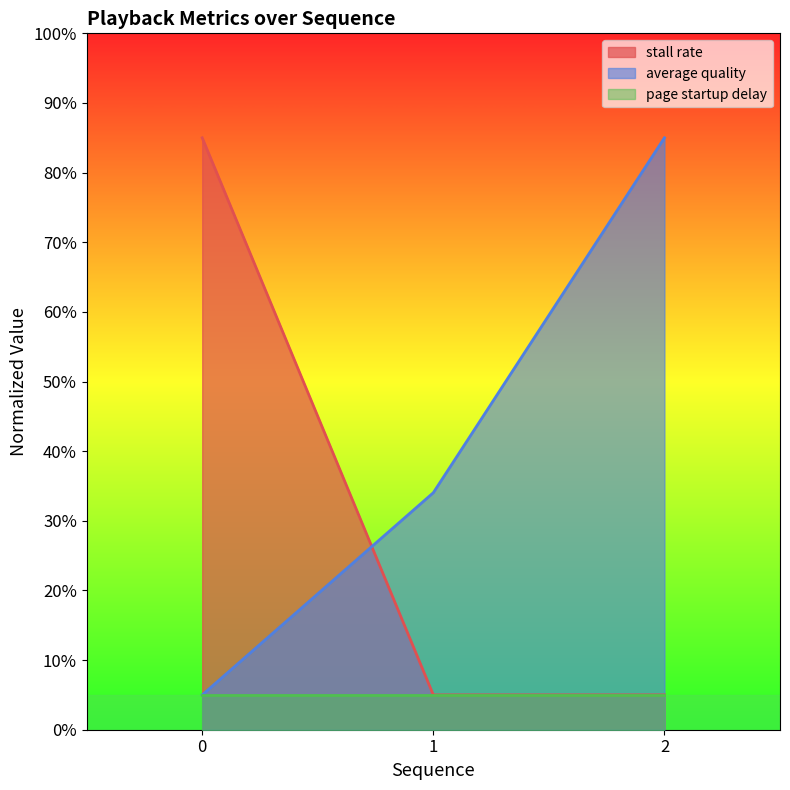

What is the total value across all series at 1?

0.4